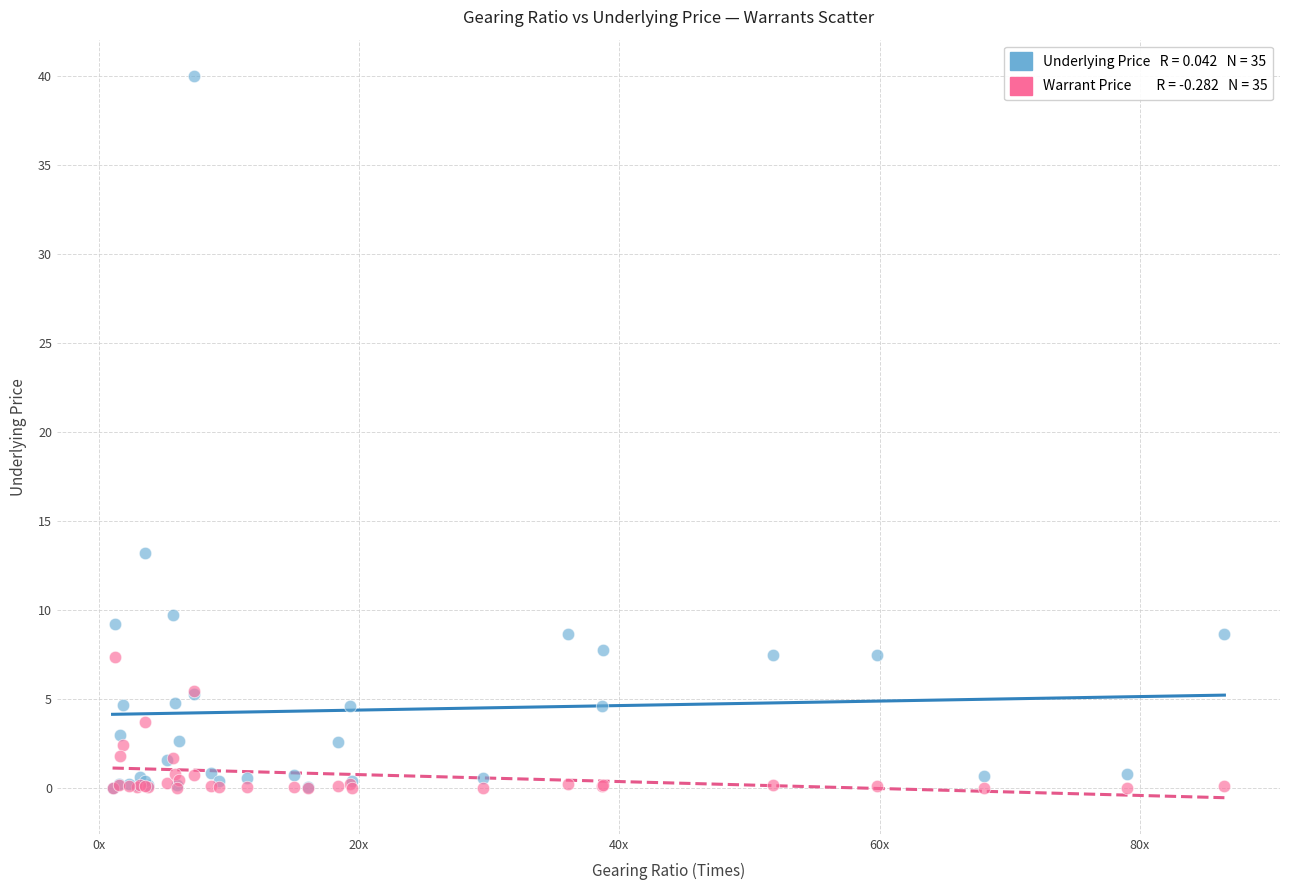

Across all series, what Y value is closest to 20?

13.2